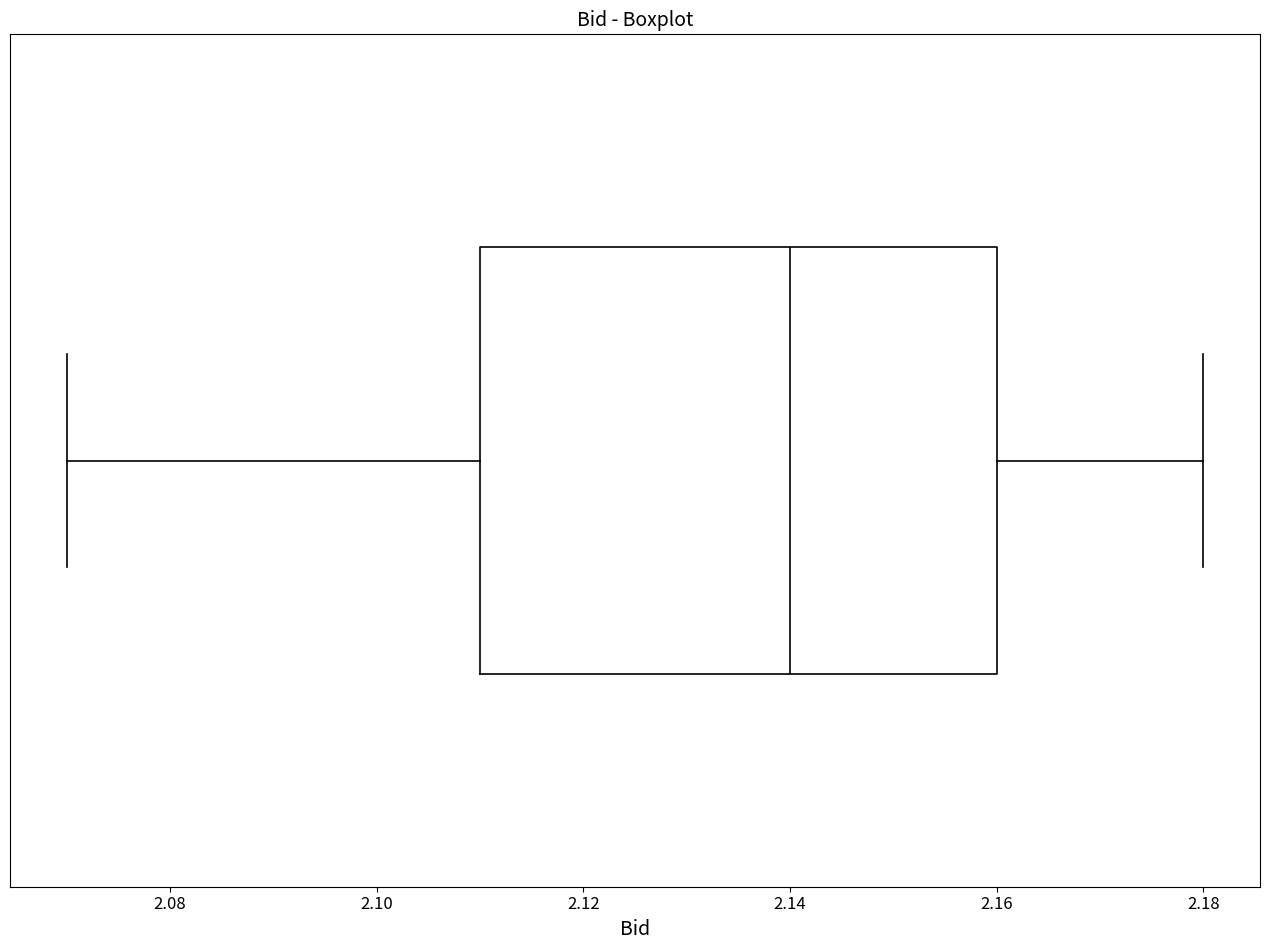

Read this box plot against the x-axis: the position of the median line, the range covered by the box, and the ends of both whiskers. The values are not printed on the chart, so give them approximately, as read against the axis.

median 2.14, box 2.11 to 2.16, whiskers 2.07 to 2.18